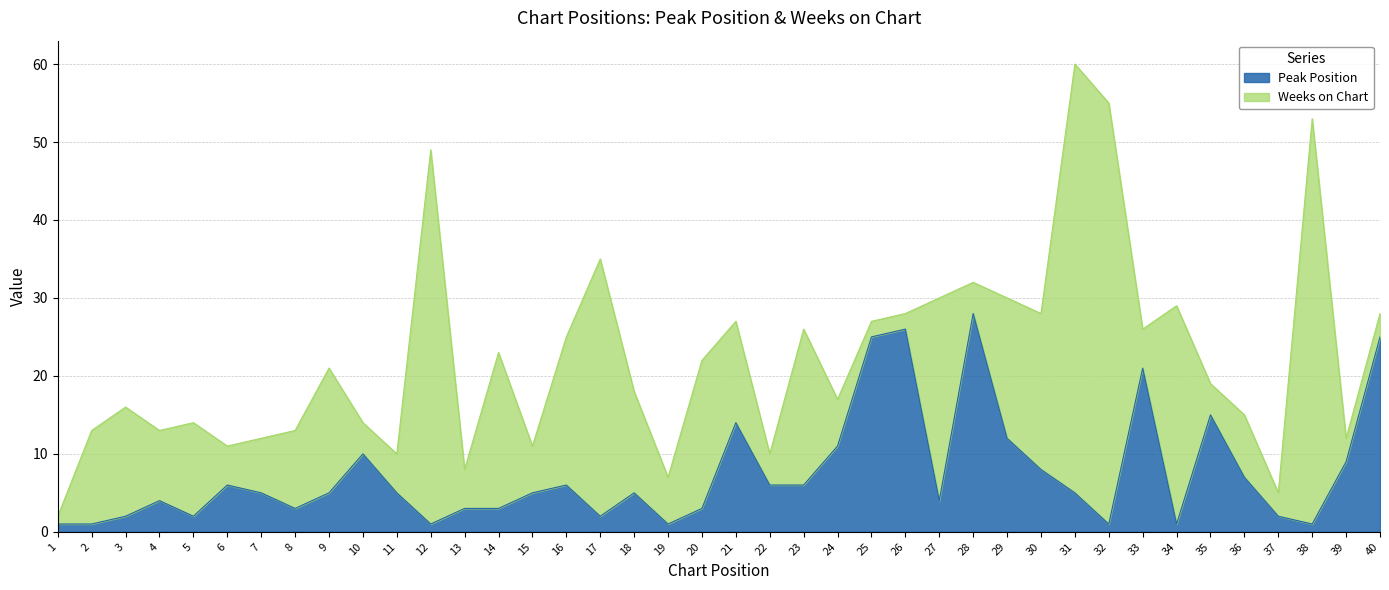

Rank the categories by value from lowest to highest.

1, 2, 12, 19, 32, 34, 38, 3, 5, 17, 37, 8, 13, 14, 20, 4, 27, 7, 9, 11, 15, 18, 31, 6, 16, 22, 23, 36, 30, 39, 10, 24, 29, 21, 35, 33, 25, 40, 26, 28